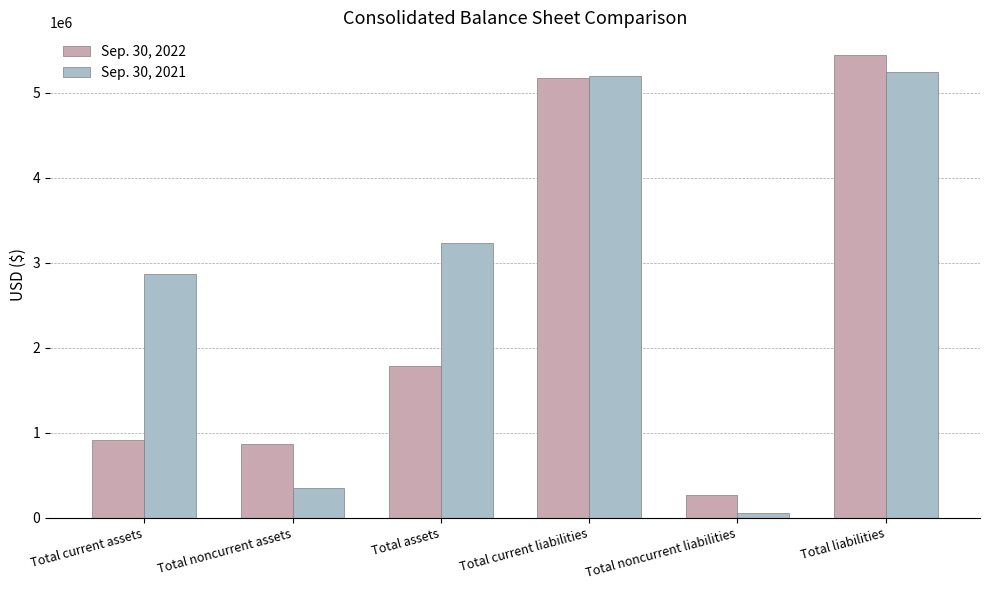

List the labels in order of Sep. 30, 2021 value, smallest first.

Total noncurrent liabilities, Total noncurrent assets, Total current assets, Total assets, Total current liabilities, Total liabilities